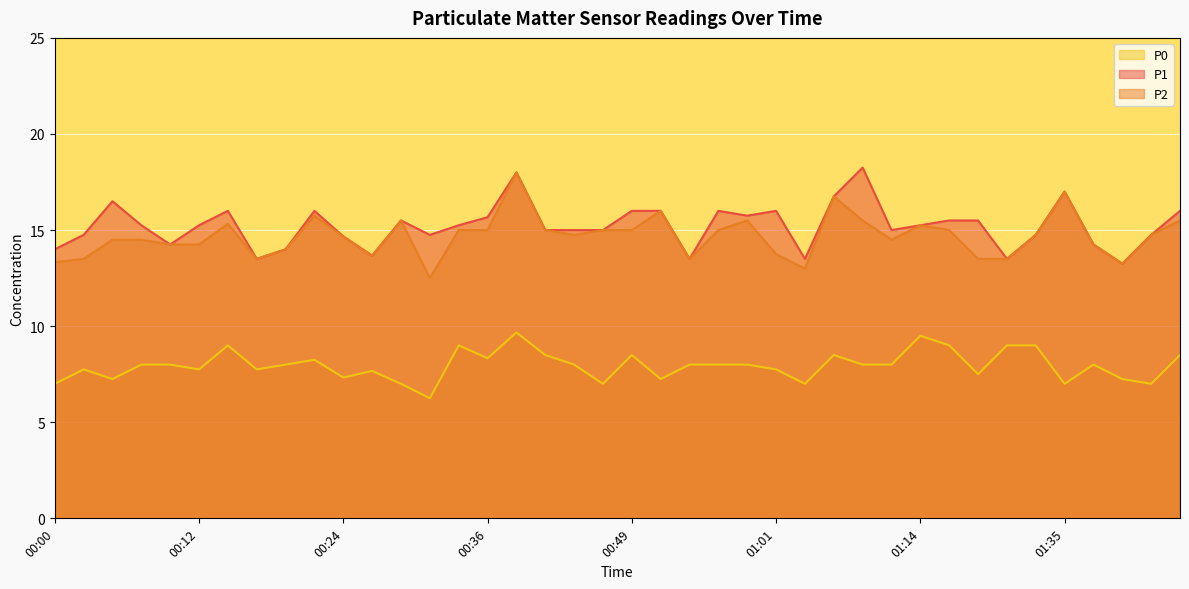

What is the value of the P2 point at the 9th from the left?

14.0